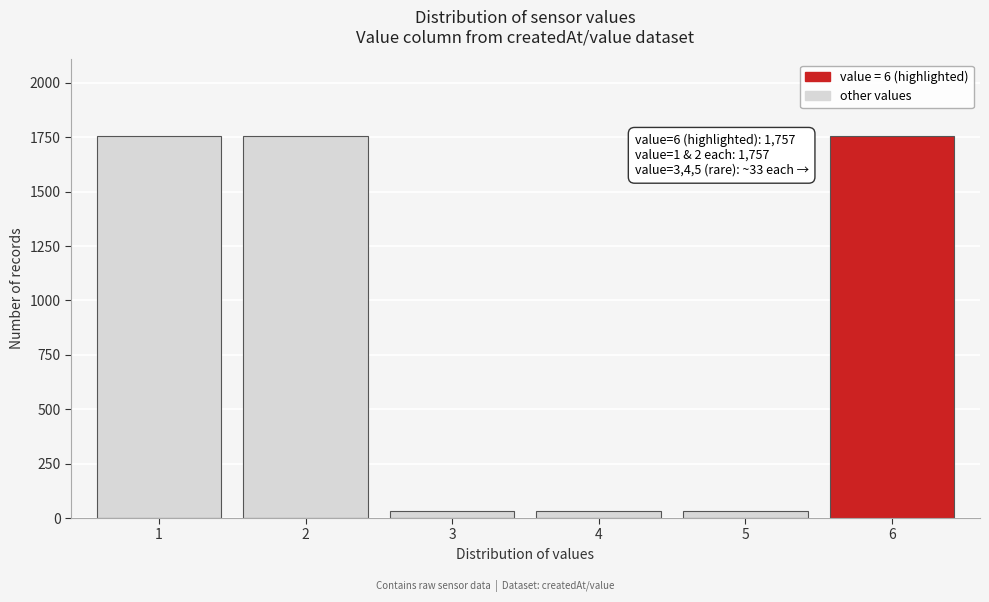

Reading left to right, extract all data points from this chart.

1=1757	2=1757	3=33	4=33	5=33	6=1757